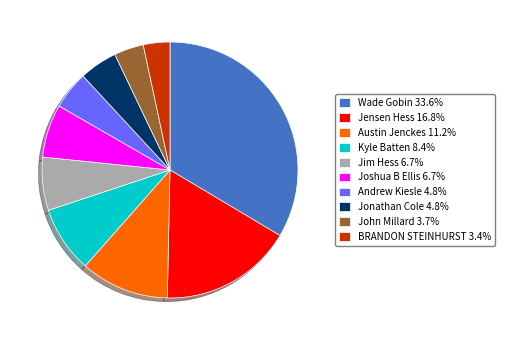

Which has a higher value, Andrew Kiesle or BRANDON STEINHURST?

Andrew Kiesle